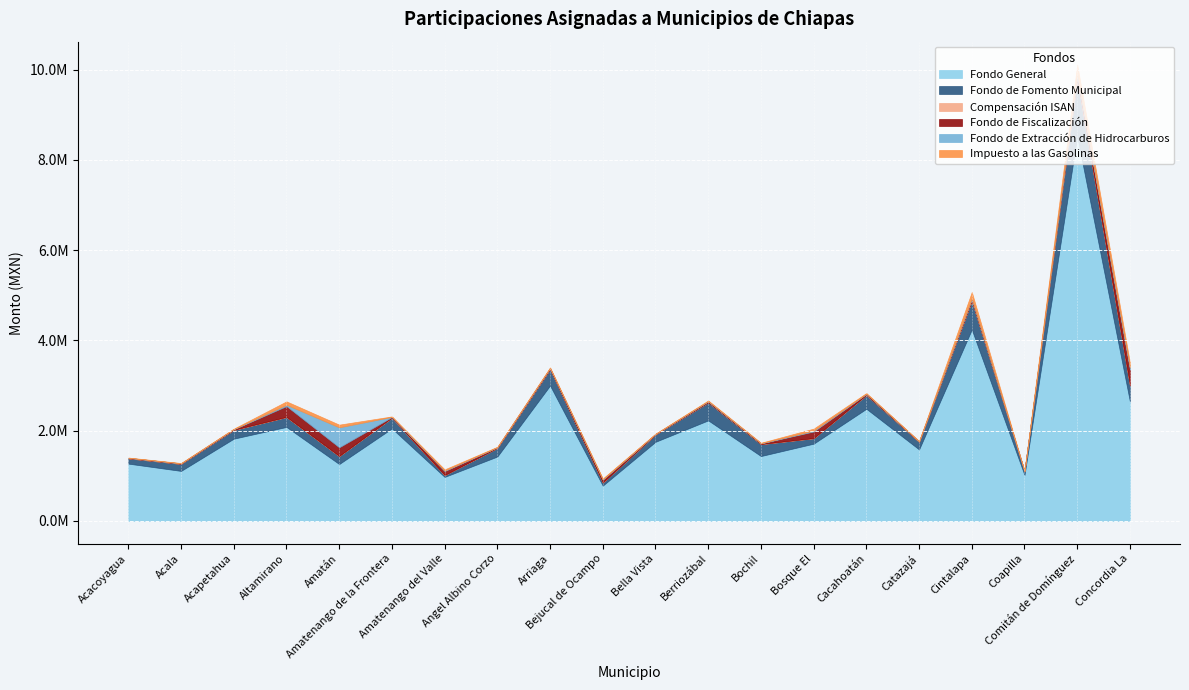

Count the number of data series in this chart.

6